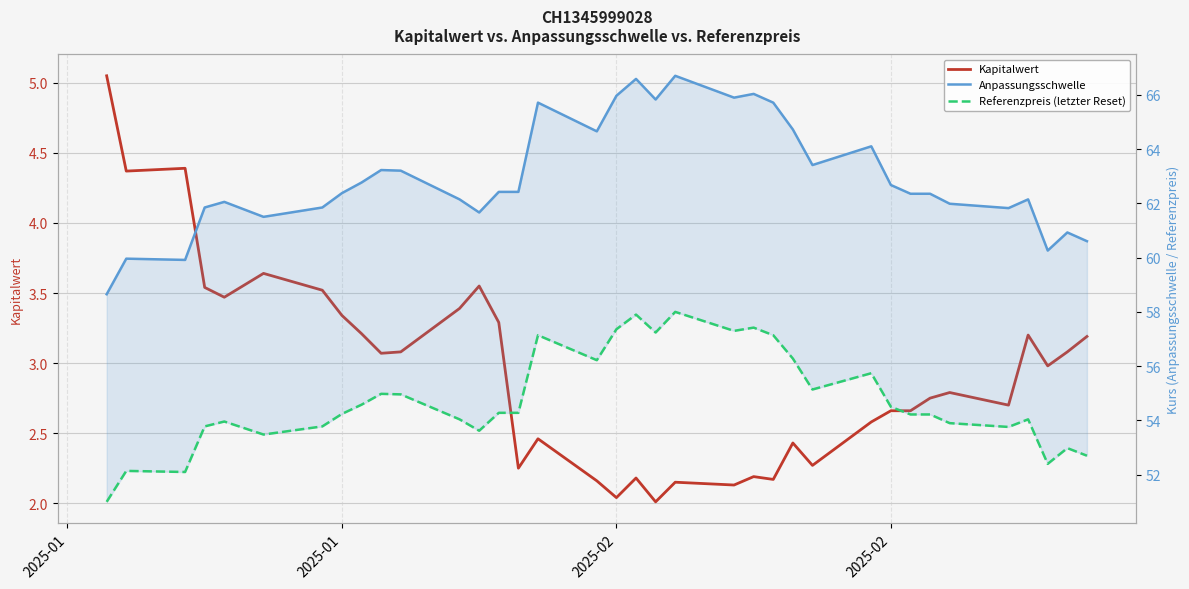

How many data points in Anpassungsschwelle are less than 62?

12